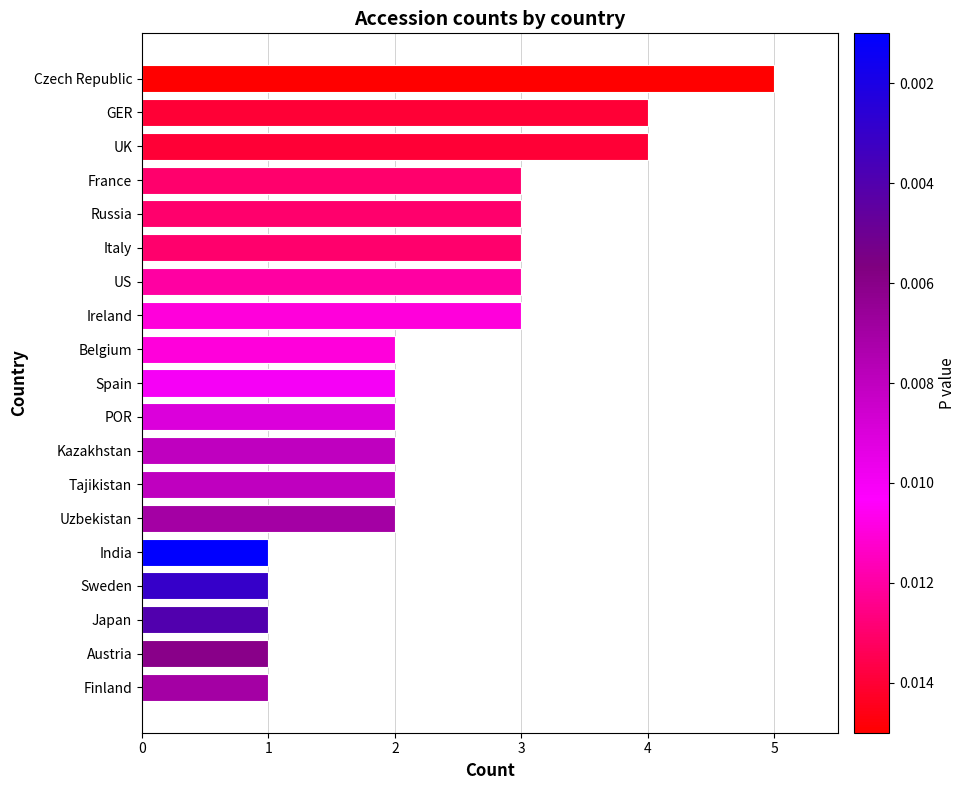

What value does the data have at Ireland?

3